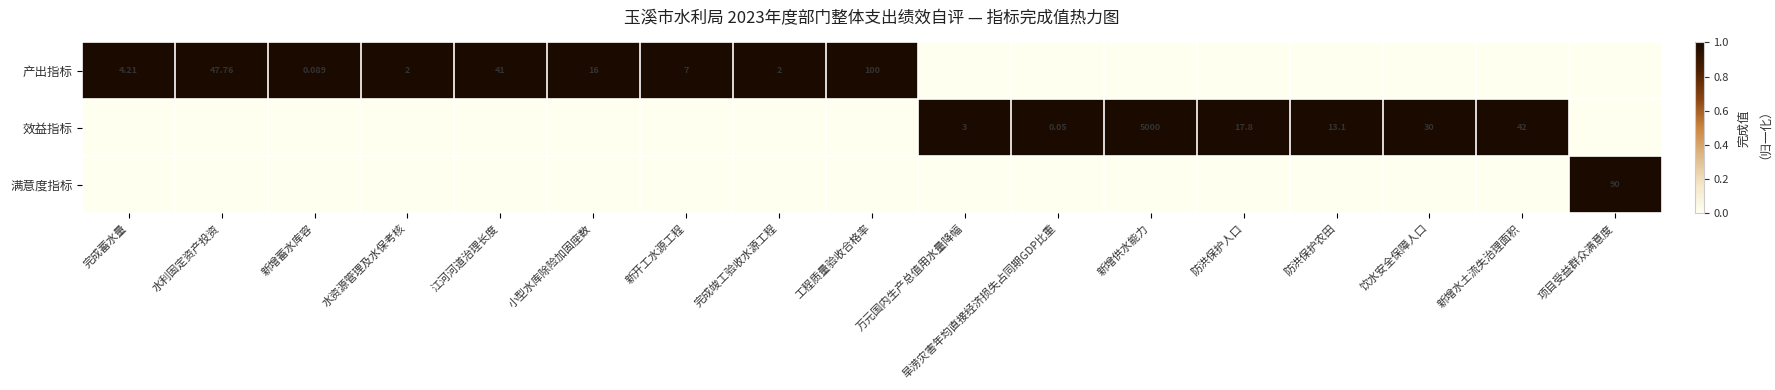

Is it true that 产出指标 equals 1 at 水资源管理及水保考核?

True